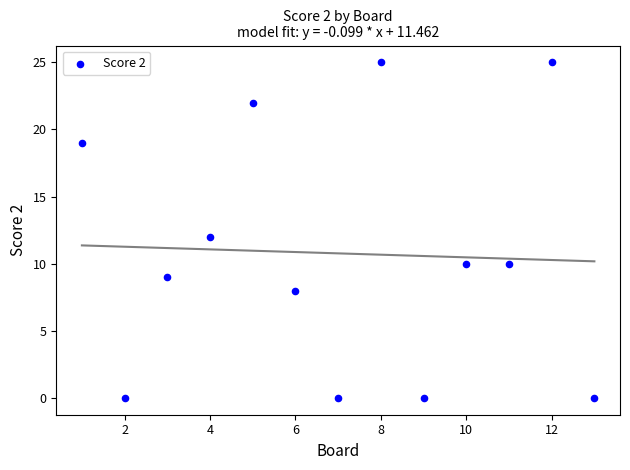

What is the range of X values (max minus min)?

12